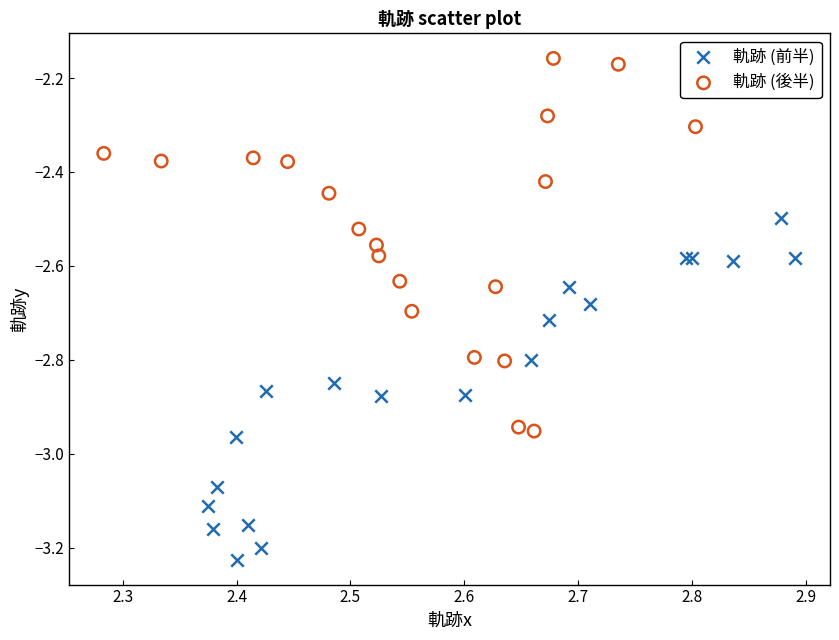

What are all the series names shown in the legend?

軌跡 (前半), 軌跡 (後半)